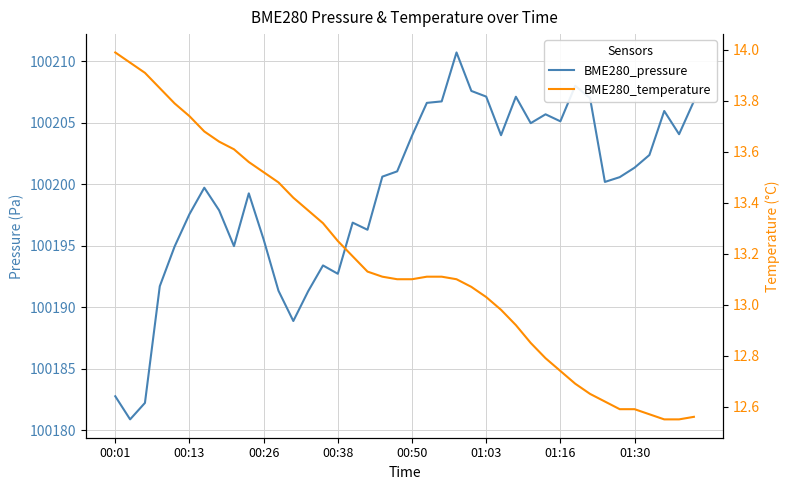

What is the approximate value of BME280_temperature at 24?

13.1